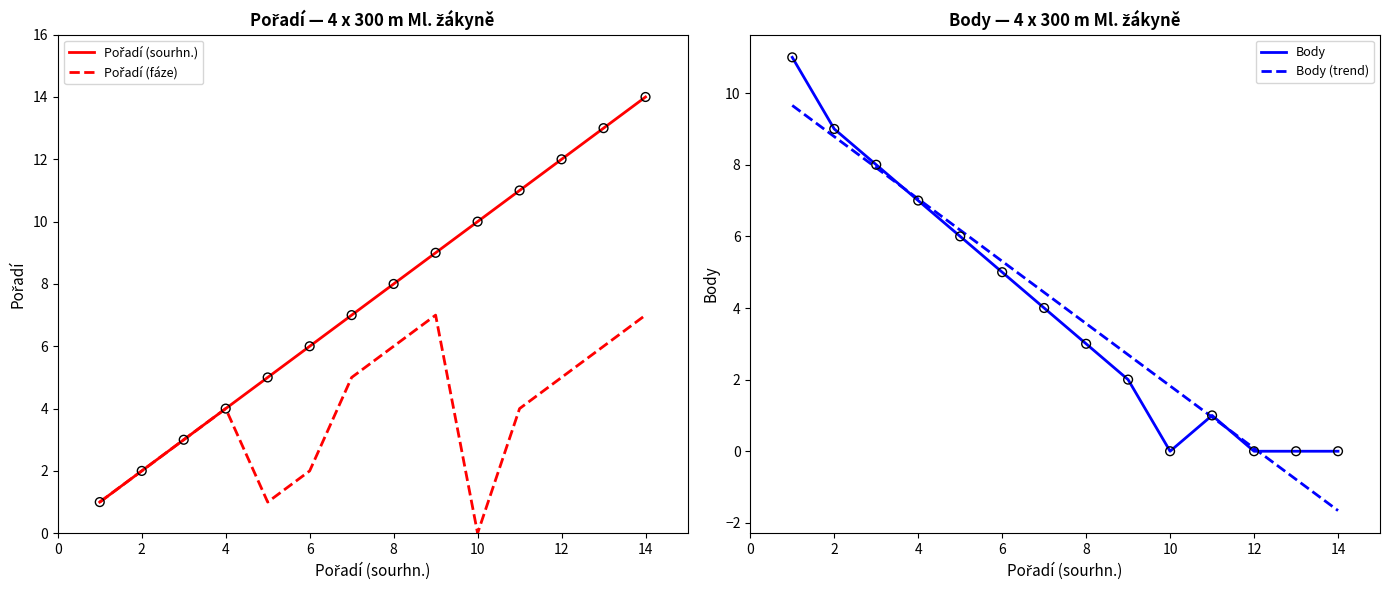

At how many categories does at least one series exceed 9?

6